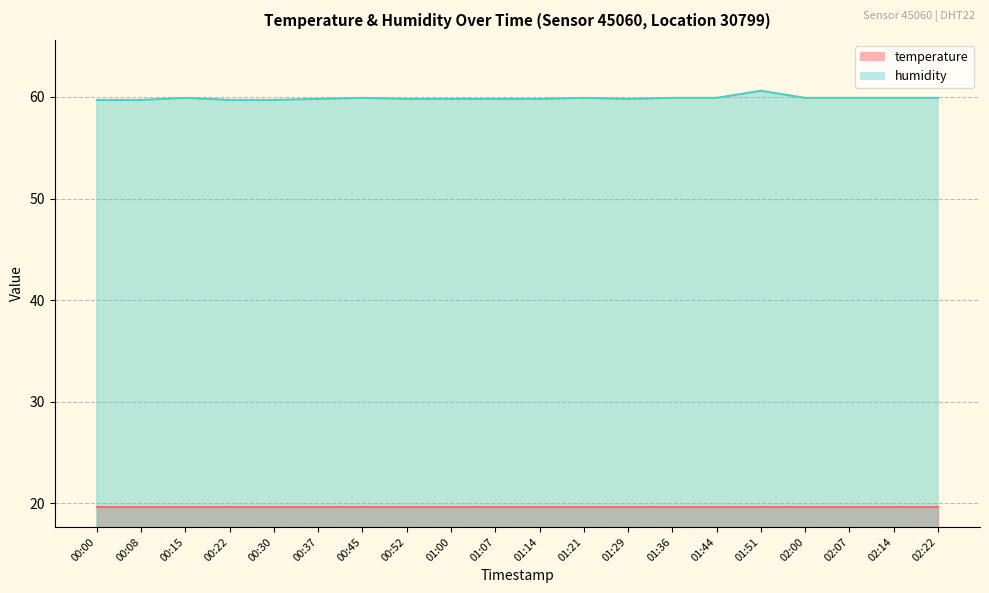

What is the value of the 6th point from the left?

59.8